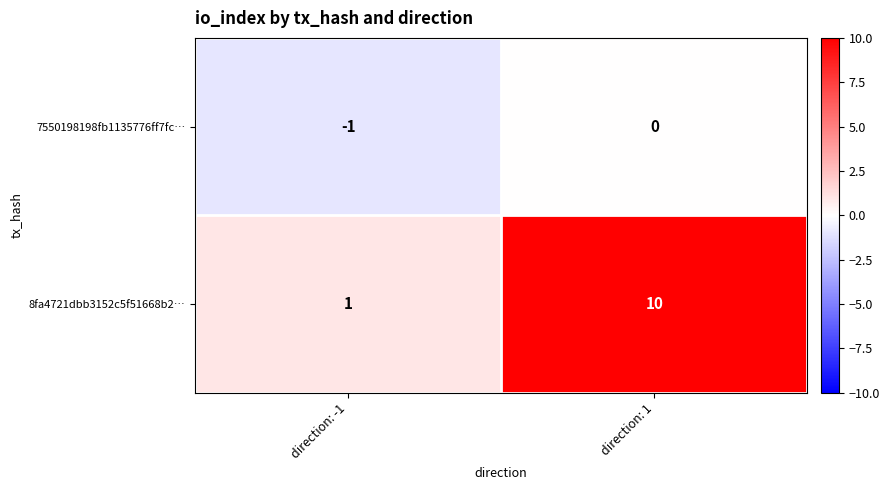

How many series are shown in this chart?

2